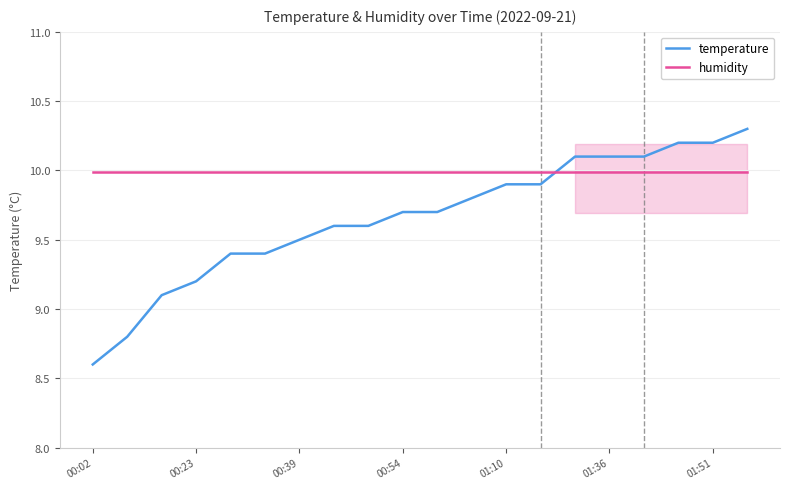

What is the approximate value of humidity at 7?

10.0